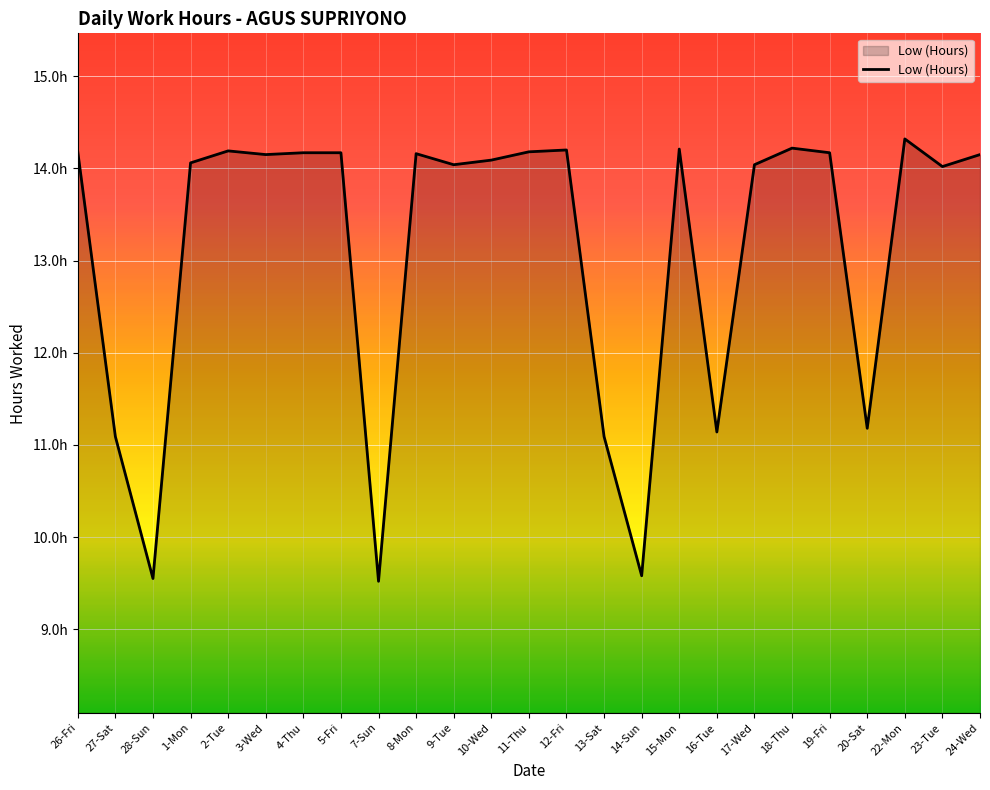

What is the average value?

13.1